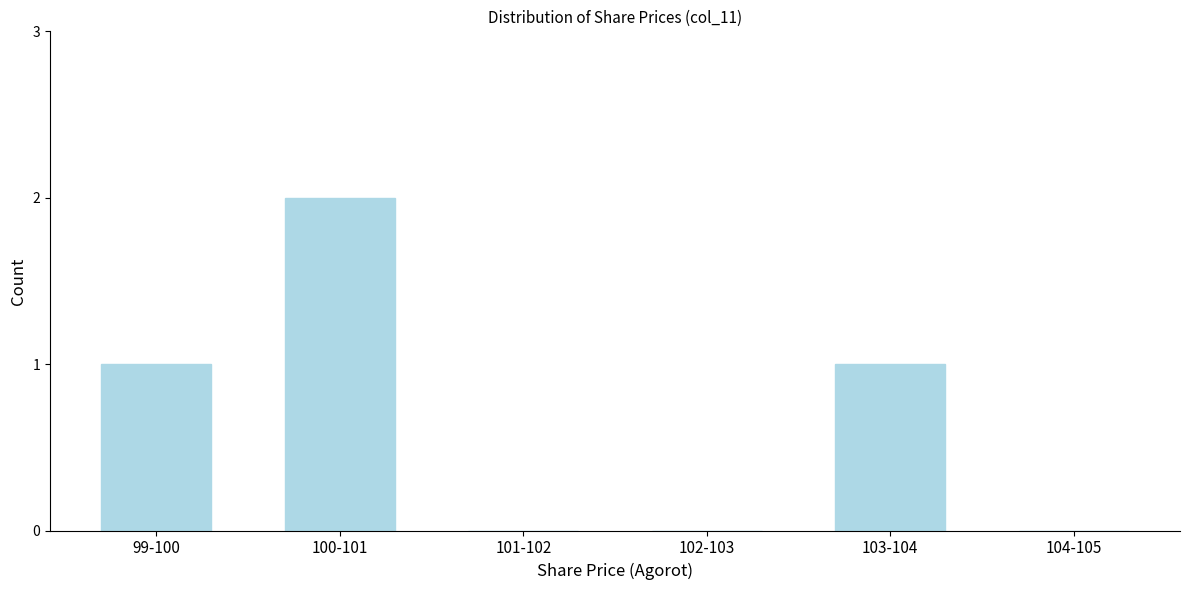

Reading right to left, transcribe all the data shown in this chart.

104-105=0	103-104=1	102-103=0	101-102=0	100-101=2	99-100=1